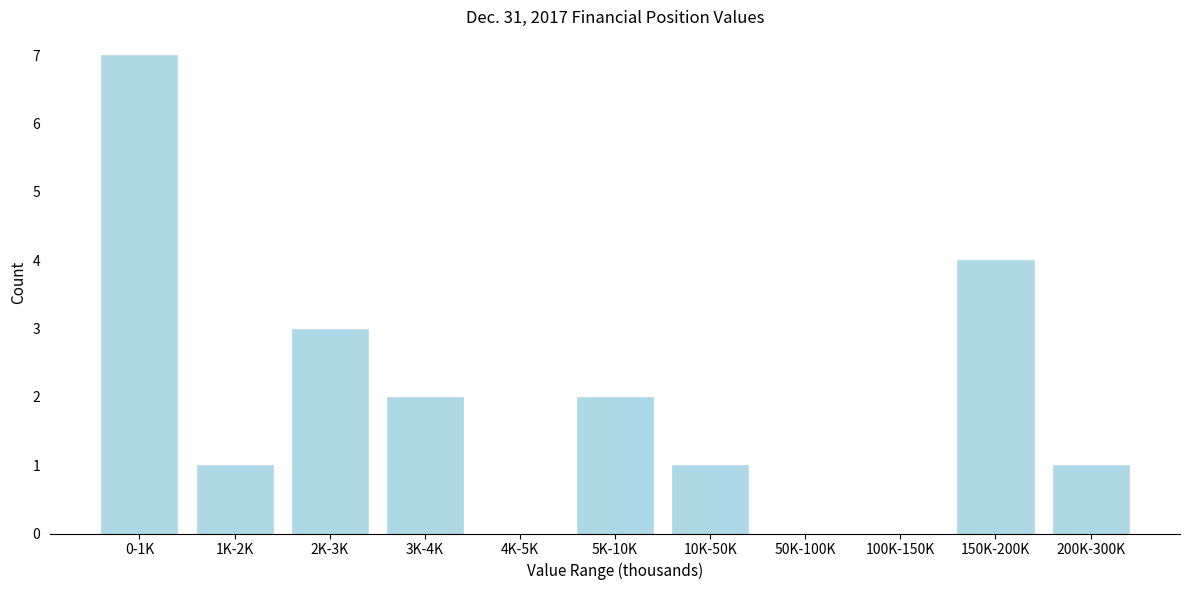

Reading left to right, list all the values displayed in this chart.

0-1K=7	1K-2K=1	2K-3K=3	3K-4K=2	4K-5K=0	5K-10K=2	10K-50K=1	50K-100K=0	100K-150K=0	150K-200K=4	200K-300K=1